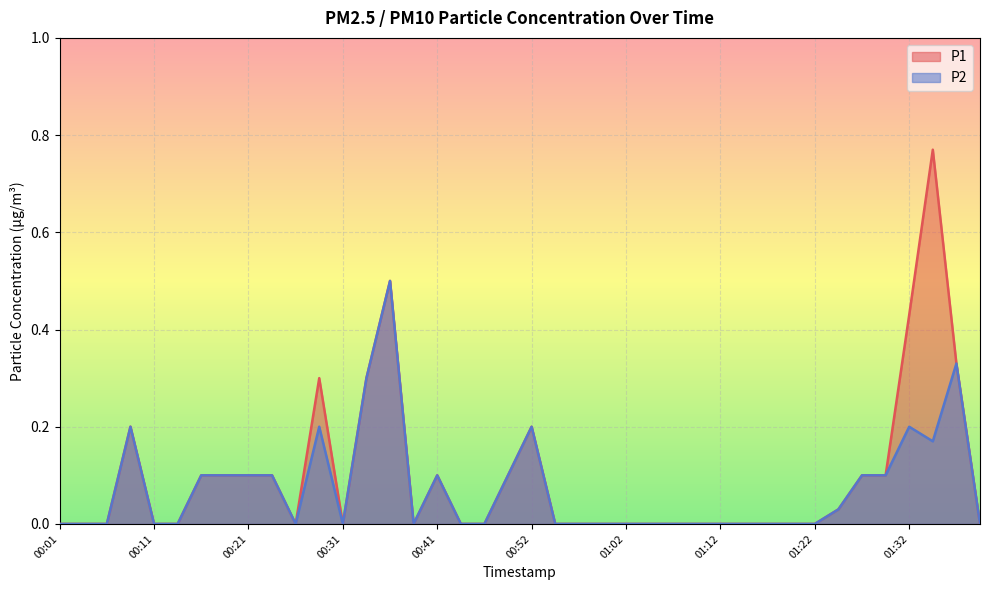

What is the difference between the second highest and minimum values in the P2 series?

0.3